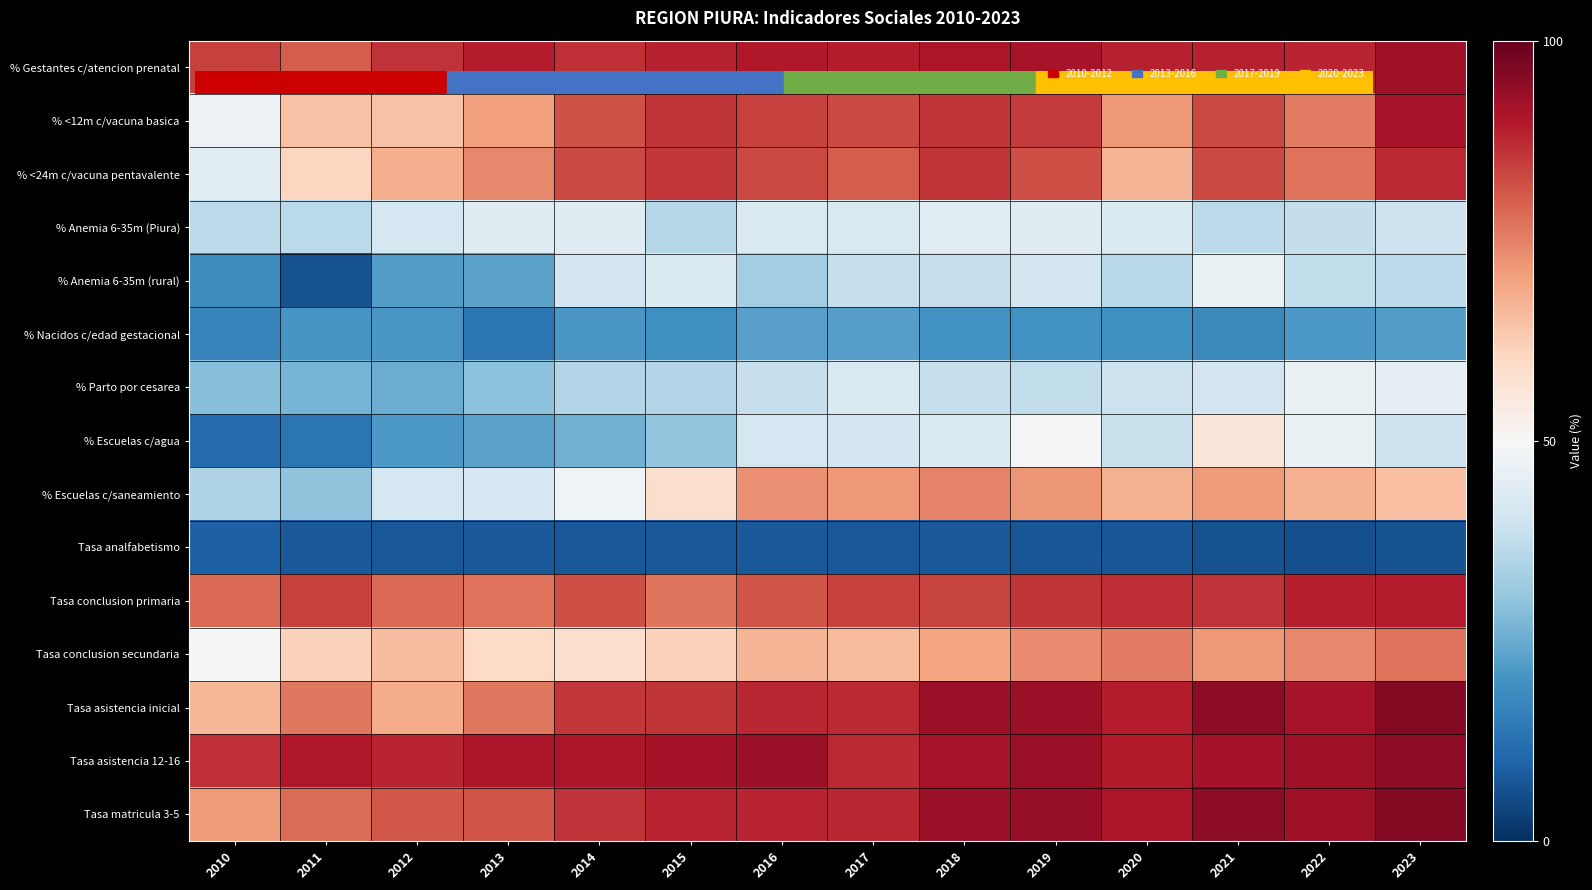

Reading left to right, what are all the values shown in this chart?

% Gestantes c/atencion prenatal: 2010=0.8	2011=0.8	2012=0.9	2013=0.9	2014=0.9	2015=0.9	2016=0.9	2017=0.9	2018=0.9	2019=0.9	2020=0.9	2021=0.9	2022=0.9	2023=0.9
% <12m c/vacuna basica: 2010=0.5	2011=0.6	2012=0.6	2013=0.7	2014=0.8	2015=0.9	2016=0.8	2017=0.8	2018=0.9	2019=0.8	2020=0.7	2021=0.8	2022=0.8	2023=0.9
% <24m c/vacuna pentavalente: 2010=0.4	2011=0.6	2012=0.7	2013=0.7	2014=0.8	2015=0.9	2016=0.8	2017=0.8	2018=0.9	2019=0.8	2020=0.7	2021=0.8	2022=0.8	2023=0.9
% Anemia 6-35m (Piura): 2010=0.4	2011=0.4	2012=0.4	2013=0.4	2014=0.4	2015=0.4	2016=0.4	2017=0.4	2018=0.4	2019=0.4	2020=0.4	2021=0.4	2022=0.4	2023=0.4
% Anemia 6-35m (rural): 2010=0.2	2011=0.1	2012=0.2	2013=0.2	2014=0.4	2015=0.4	2016=0.3	2017=0.4	2018=0.4	2019=0.4	2020=0.4	2021=0.5	2022=0.4	2023=0.4
% Nacidos c/edad gestacional: 2010=0.2	2011=0.2	2012=0.2	2013=0.1	2014=0.2	2015=0.2	2016=0.2	2017=0.2	2018=0.2	2019=0.2	2020=0.2	2021=0.2	2022=0.2	2023=0.2
% Parto por cesarea: 2010=0.3	2011=0.3	2012=0.3	2013=0.3	2014=0.4	2015=0.4	2016=0.4	2017=0.4	2018=0.4	2019=0.4	2020=0.4	2021=0.4	2022=0.5	2023=0.5
% Escuelas c/agua: 2010=0.1	2011=0.1	2012=0.2	2013=0.2	2014=0.3	2015=0.3	2016=0.4	2017=0.4	2018=0.4	2019=0.5	2020=0.4	2021=0.6	2022=0.5	2023=0.4
% Escuelas c/saneamiento: 2010=0.3	2011=0.3	2012=0.4	2013=0.4	2014=0.5	2015=0.6	2016=0.7	2017=0.7	2018=0.7	2019=0.7	2020=0.7	2021=0.7	2022=0.7	2023=0.6
Tasa analfabetismo: 2010=0.1	2011=0.1	2012=0.1	2013=0.1	2014=0.1	2015=0.1	2016=0.1	2017=0.1	2018=0.1	2019=0.1	2020=0.1	2021=0.1	2022=0.1	2023=0.1
Tasa conclusion primaria: 2010=0.8	2011=0.8	2012=0.8	2013=0.8	2014=0.8	2015=0.8	2016=0.8	2017=0.8	2018=0.8	2019=0.9	2020=0.9	2021=0.9	2022=0.9	2023=0.9
Tasa conclusion secundaria: 2010=0.5	2011=0.6	2012=0.7	2013=0.6	2014=0.6	2015=0.6	2016=0.7	2017=0.7	2018=0.7	2019=0.7	2020=0.8	2021=0.7	2022=0.7	2023=0.8
Tasa asistencia inicial: 2010=0.7	2011=0.8	2012=0.7	2013=0.8	2014=0.9	2015=0.9	2016=0.9	2017=0.9	2018=0.9	2019=0.9	2020=0.9	2021=0.9	2022=0.9	2023=1.0
Tasa asistencia 12-16: 2010=0.9	2011=0.9	2012=0.9	2013=0.9	2014=0.9	2015=0.9	2016=0.9	2017=0.9	2018=0.9	2019=0.9	2020=0.9	2021=0.9	2022=0.9	2023=0.9
Tasa matricula 3-5: 2010=0.7	2011=0.8	2012=0.8	2013=0.8	2014=0.9	2015=0.9	2016=0.9	2017=0.9	2018=0.9	2019=0.9	2020=0.9	2021=0.9	2022=0.9	2023=1.0